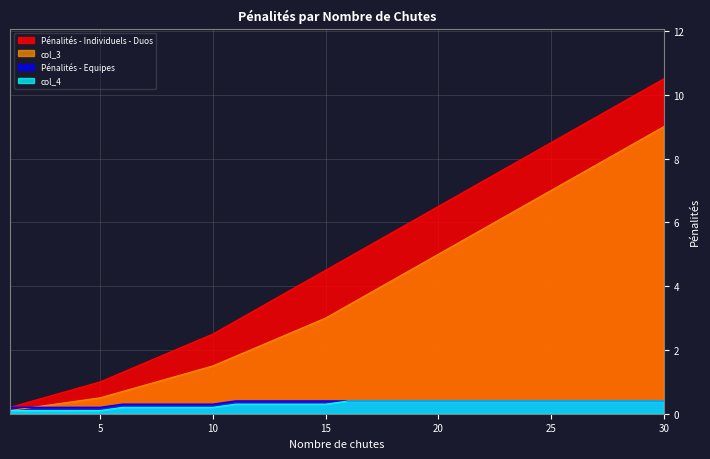

What is the difference between the highest and lowest values at 17?

4.9